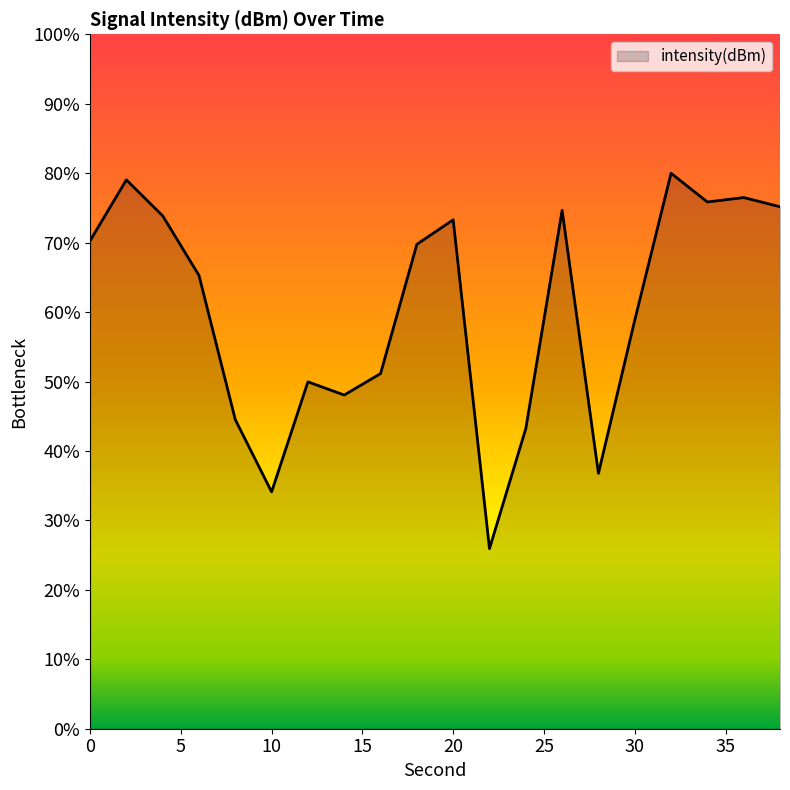

Where is the first local minimum?

10